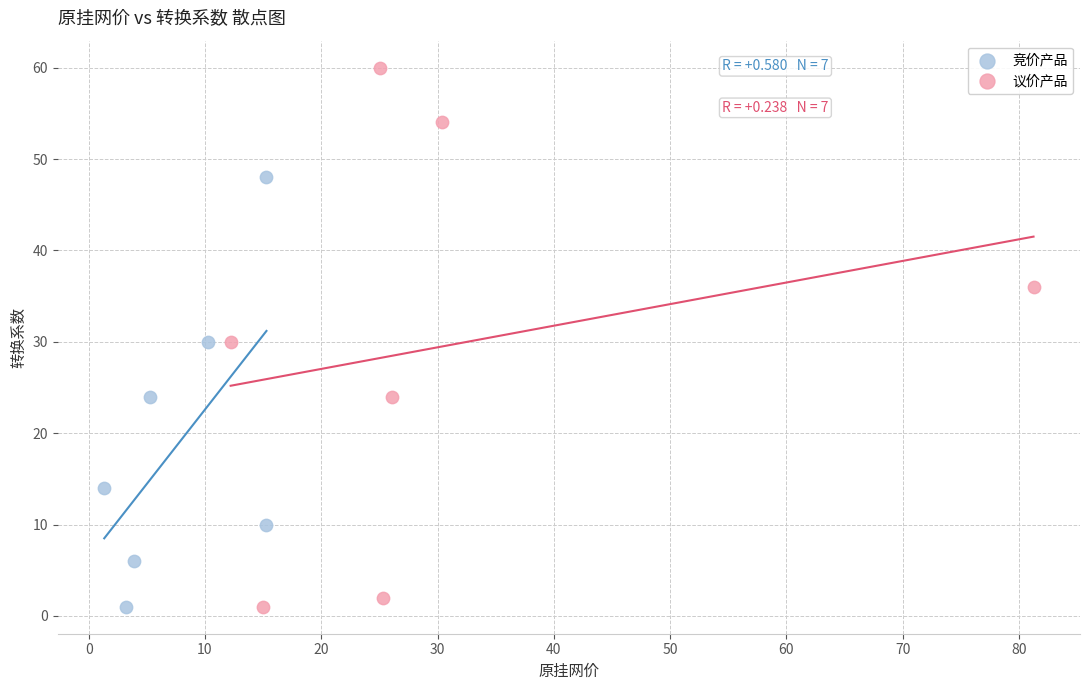

Which series contains the highest Y value?

议价产品